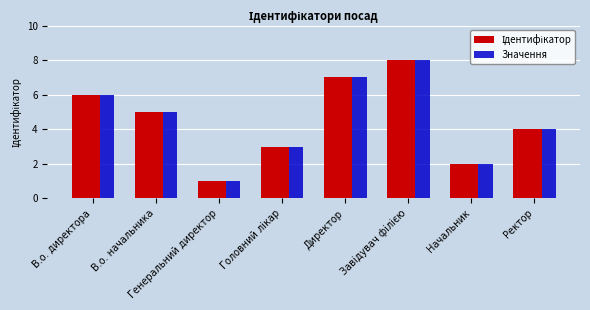

What is the sum of all Значення values?

36